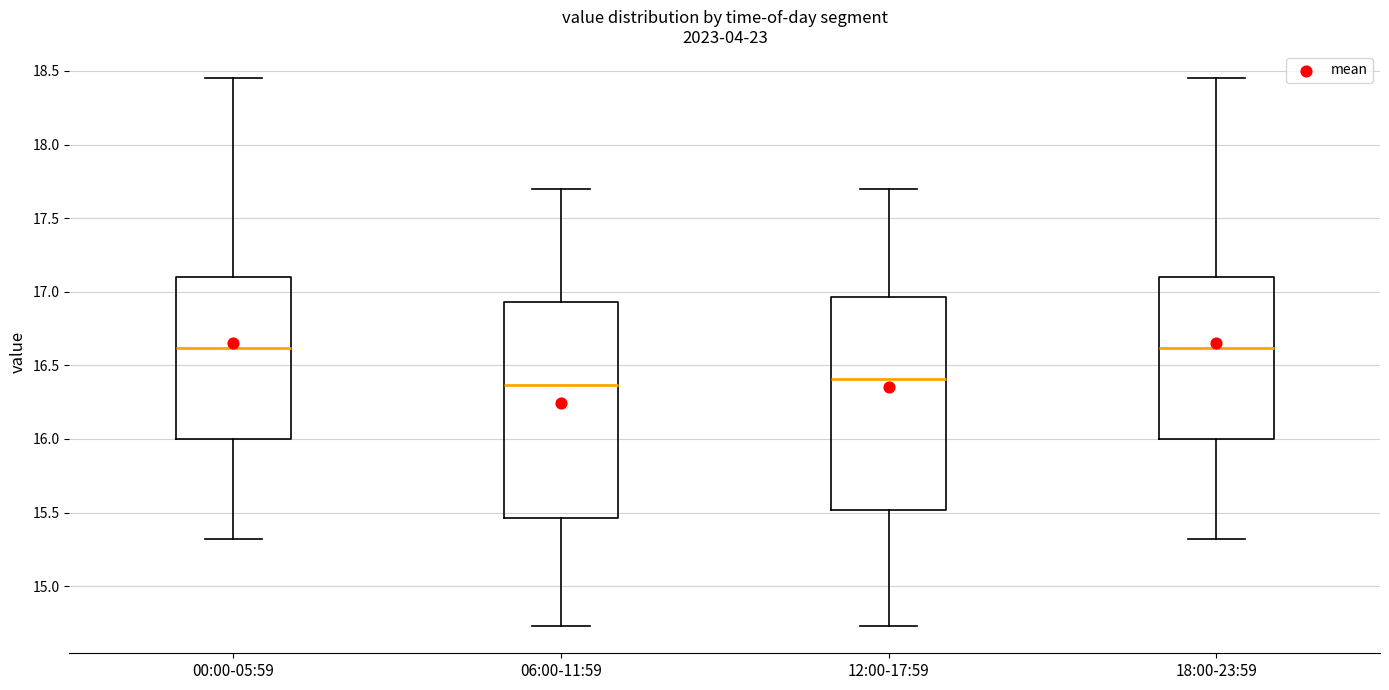

Reading left to right, read every box against the y-axis: the position of its median line, the range the box covers, and the ends of its whiskers. The values are not printed on the chart, so give them approximately, as read against the axis.

00:00-05:59: median 16.60, box 16.00 to 17.10, whiskers 15.30 to 18.45
06:00-11:59: median 16.35, box 15.45 to 16.95, whiskers 14.75 to 17.70
12:00-17:59: median 16.40, box 15.50 to 16.95, whiskers 14.75 to 17.70
18:00-23:59: median 16.60, box 16.00 to 17.10, whiskers 15.30 to 18.45